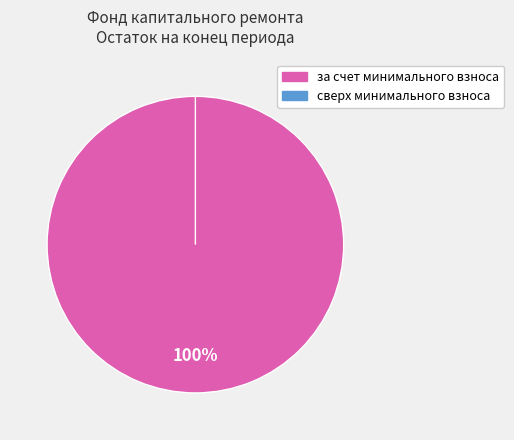

Which slice is the smallest?

сверх минимального взноса